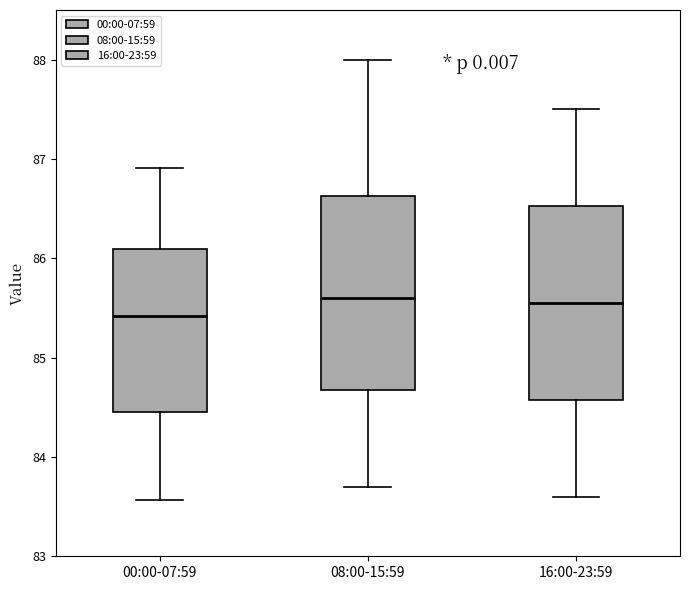

Reading left to right, transcribe this box plot: for each box, give where its median line is, the range the box spans, and where its two whiskers end, as read against the y-axis. The values are not printed on the chart, so give them approximately, as read against the axis.

00:00-07:59: median 85.4, box 84.5 to 86.1, whiskers 83.6 to 86.9
08:00-15:59: median 85.6, box 84.7 to 86.6, whiskers 83.7 to 88.0
16:00-23:59: median 85.6, box 84.6 to 86.5, whiskers 83.6 to 87.5